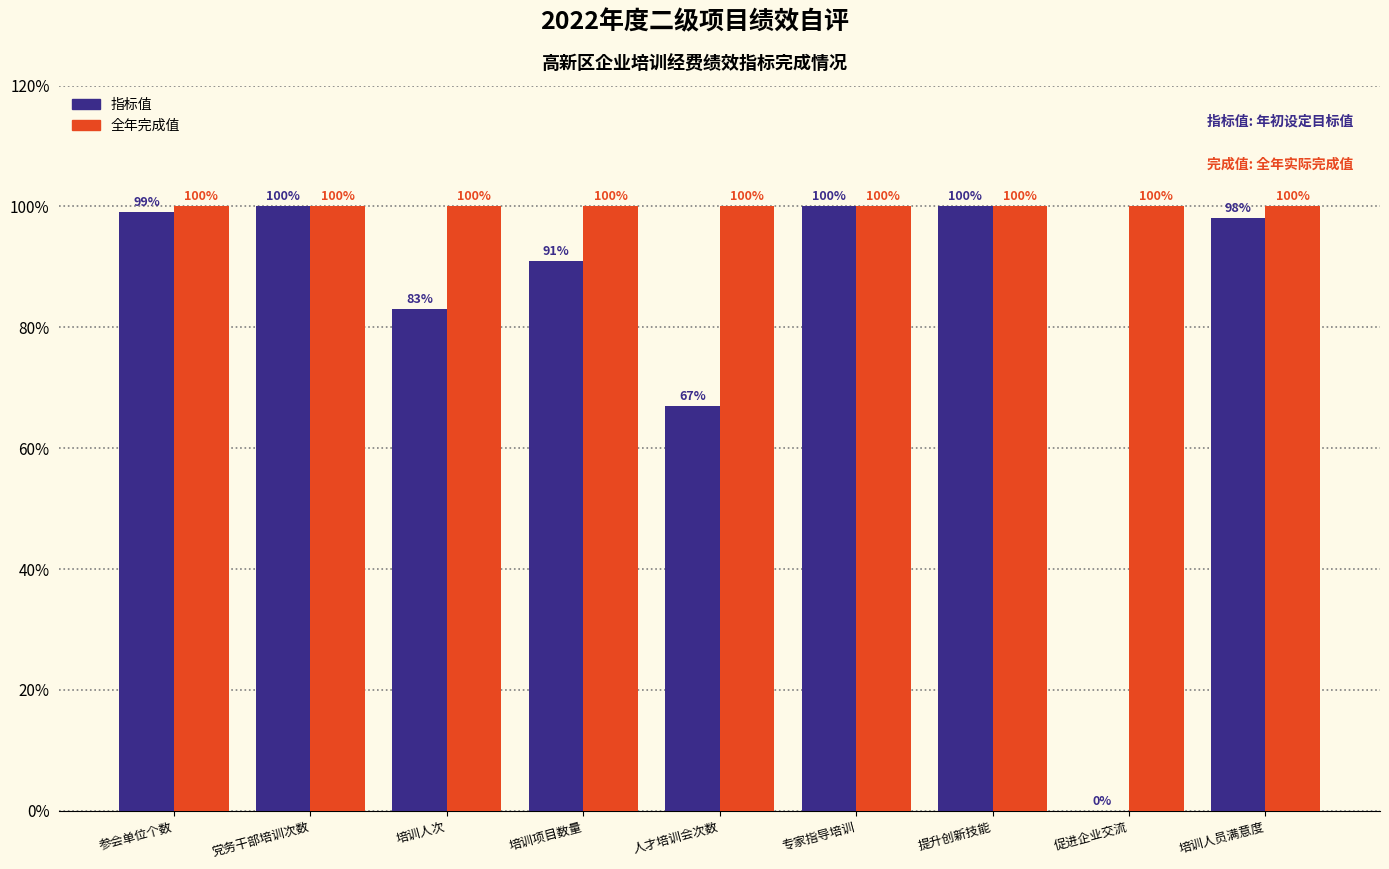

Reading left to right, extract all data points from this chart.

指标值: 参会单位个数=99	党务干部培训次数=100	培训人次=83	培训项目数量=91	人才培训会次数=67	专家指导培训=100	提升创新技能=100	促进企业交流=0	培训人员满意度=98
全年完成值: 参会单位个数=100	党务干部培训次数=100	培训人次=100	培训项目数量=100	人才培训会次数=100	专家指导培训=100	提升创新技能=100	促进企业交流=100	培训人员满意度=100